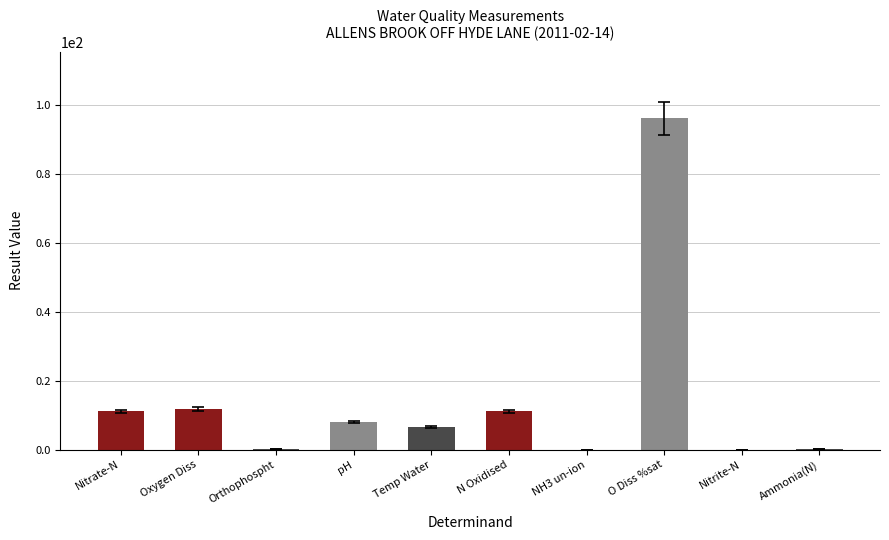

What is the ratio of the value at O Diss %sat to the value at N Oxidised?

8.7